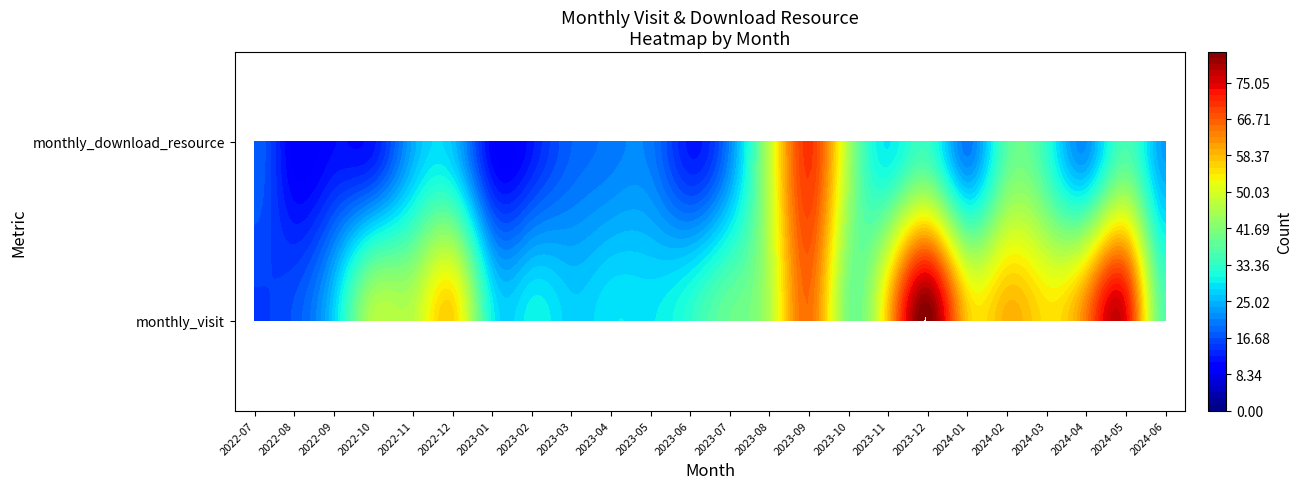

True or false: 2022-10 has a value of 21 at monthly_download_resource.

False